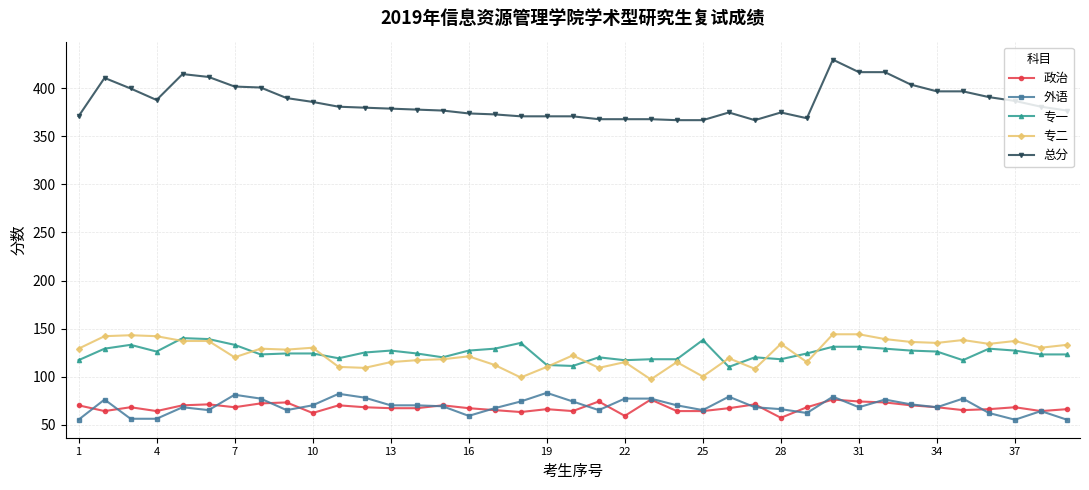

Which series has the widest spread of values?

总分